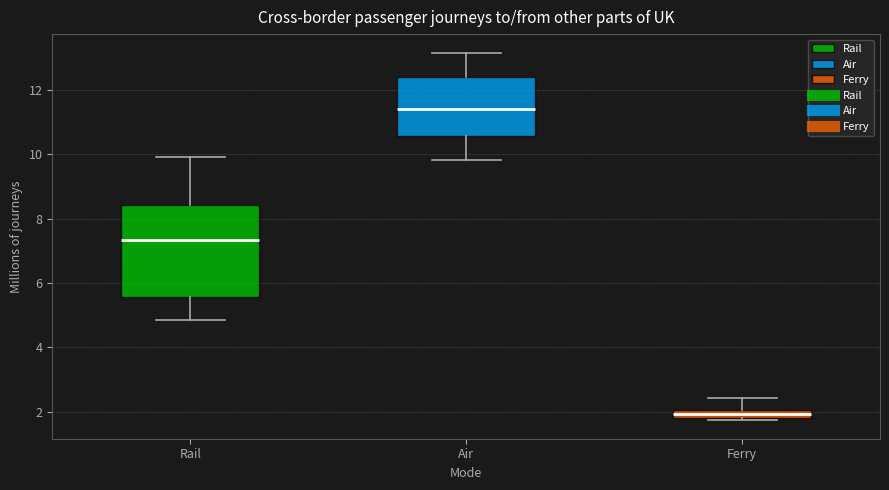

Where does the upper whisker of the box for Air end on the y-axis? The values are not printed on the chart, so give them approximately, as read against the axis.

13.2